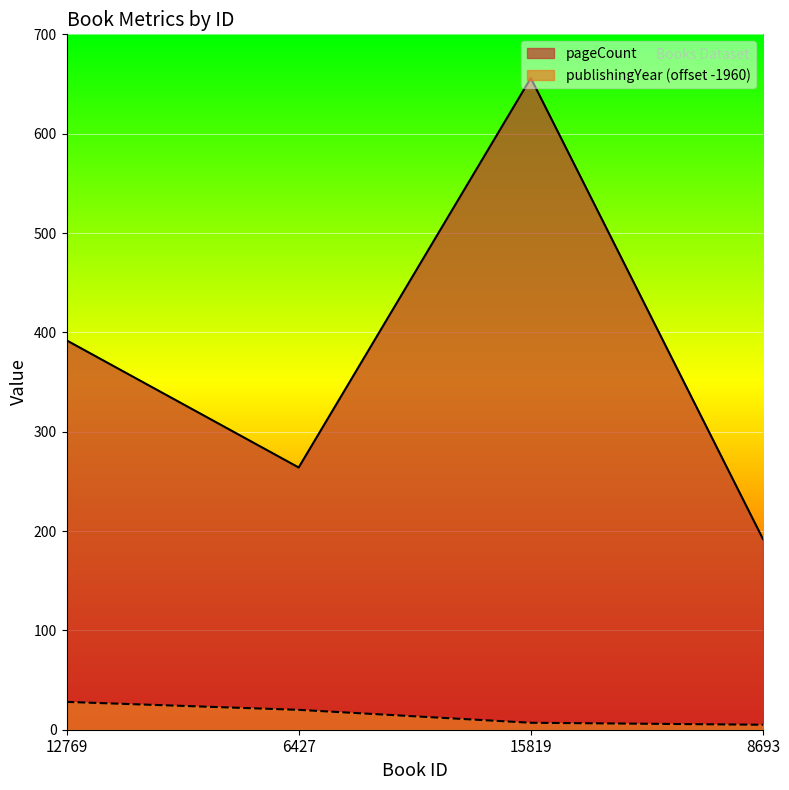

Reading right to left, list all the values displayed in this chart.

pageCount: 192	656	264	392
publishingYear: 5	7	20	28